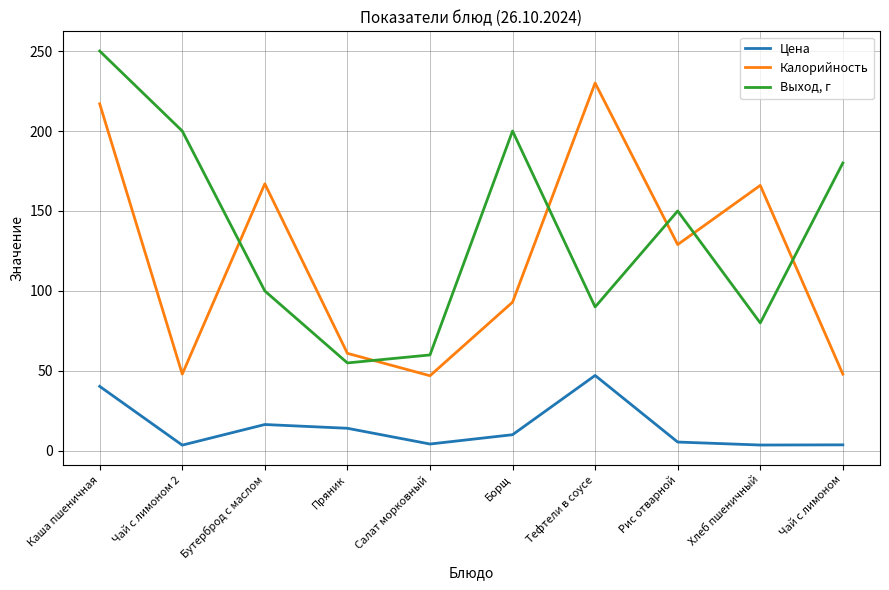

What is the sum of the Выход, г values at Тефтели в соусе and Бутерброд с маслом?

190.0